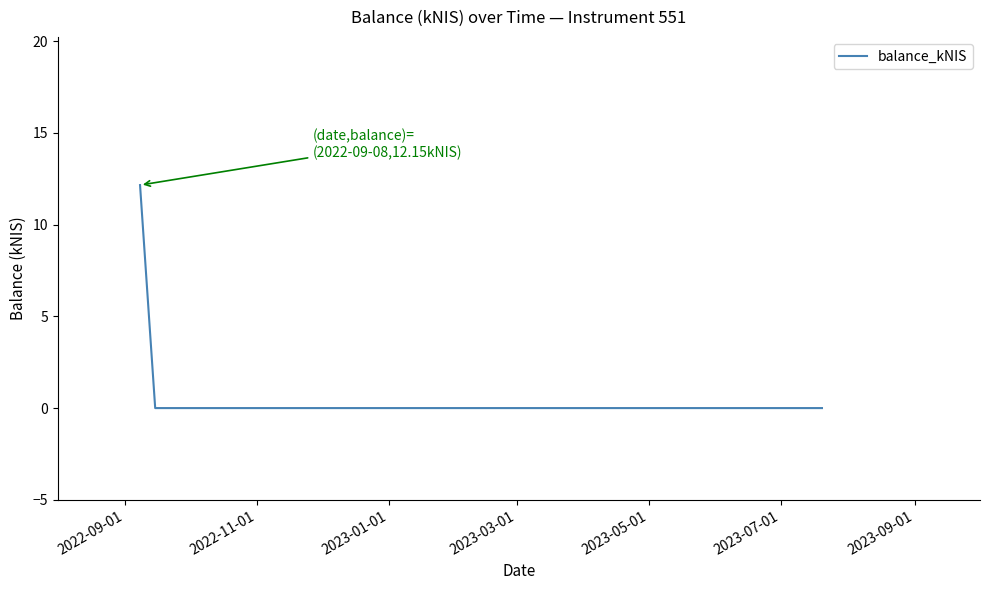

What is the sum of all values?

12.2